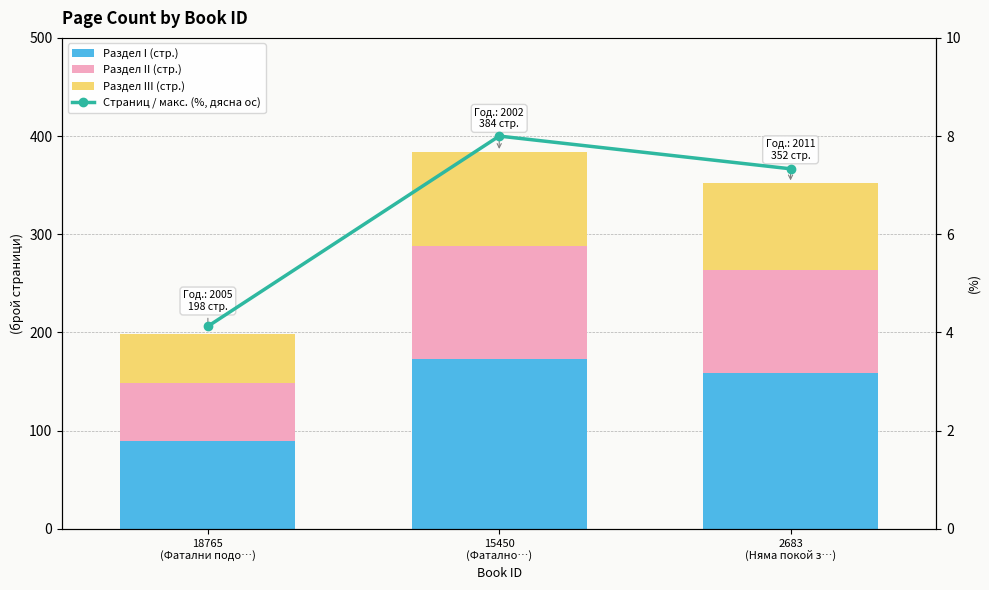

Which category has the highest value across all series?

15450
(Фатално…)